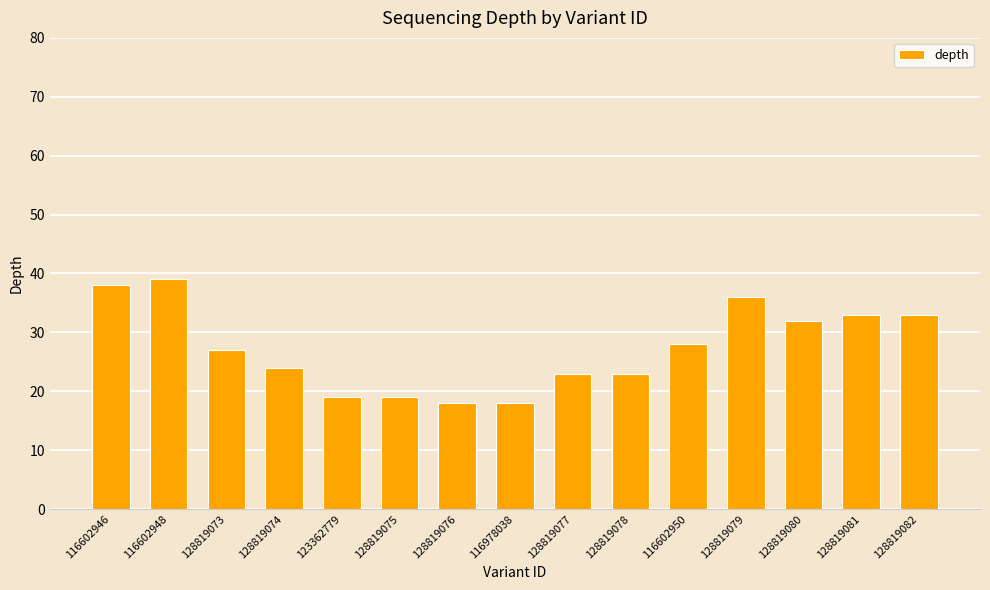

What is the label of the 2nd bar from the right?

128819081